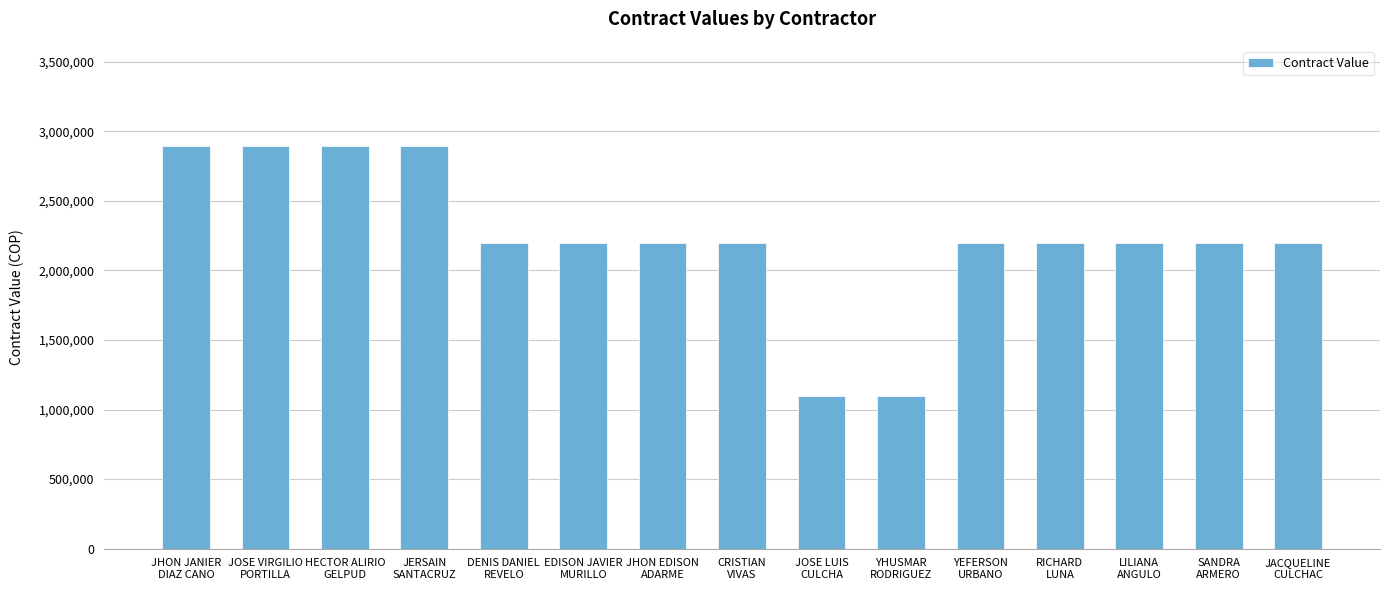

What is the value of the 5th bar from the left?

2200000